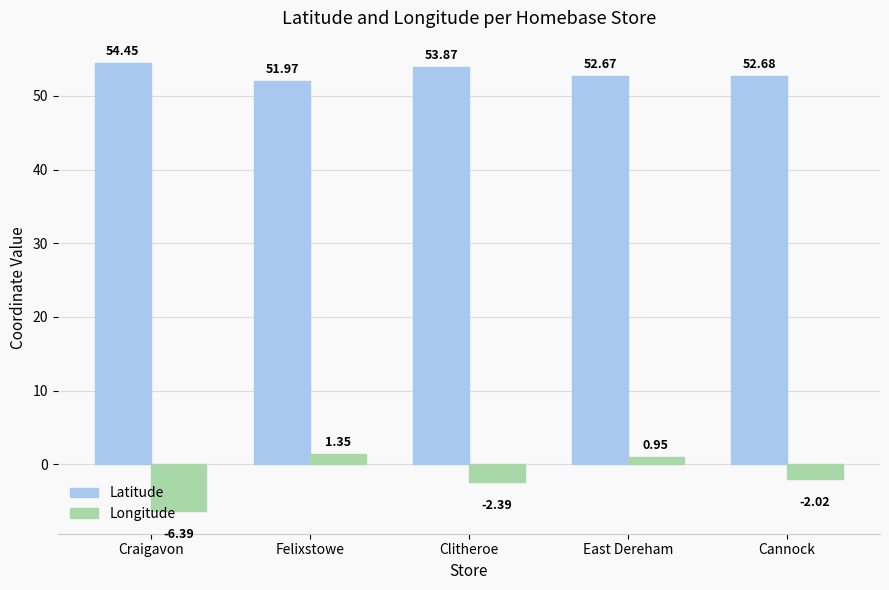

Which series has the widest spread of values?

Longitude